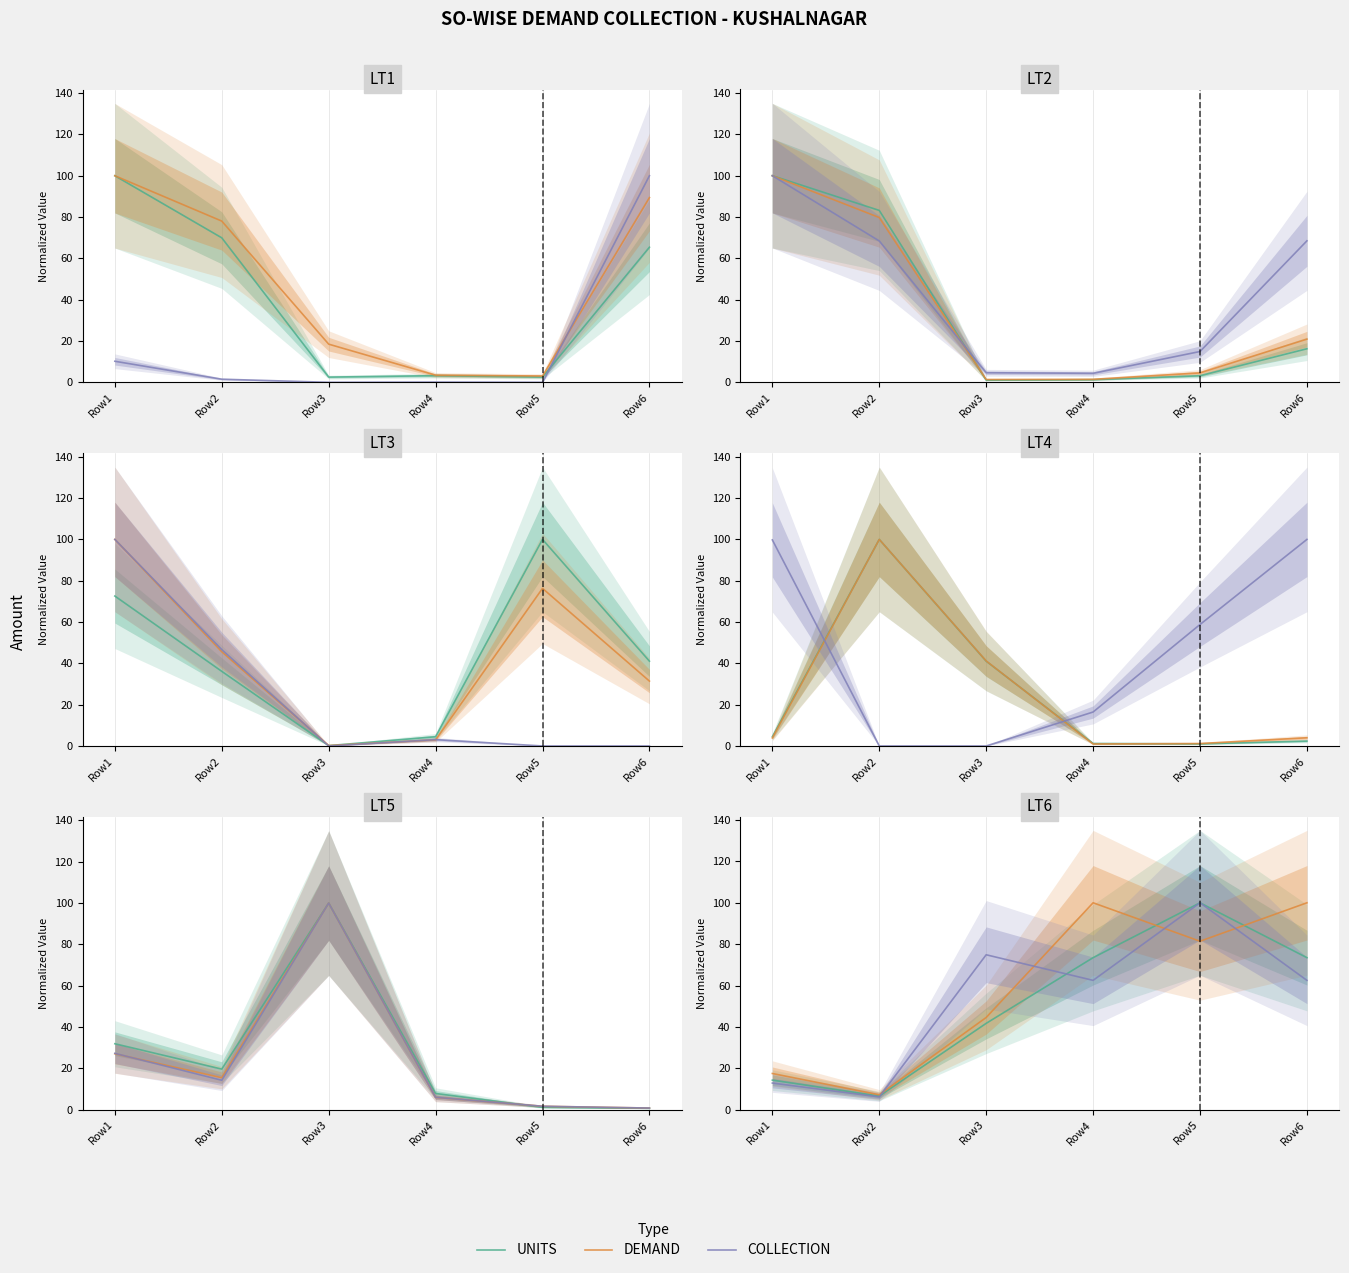

True or false: UNITS and DEMAND cross at least once.

True